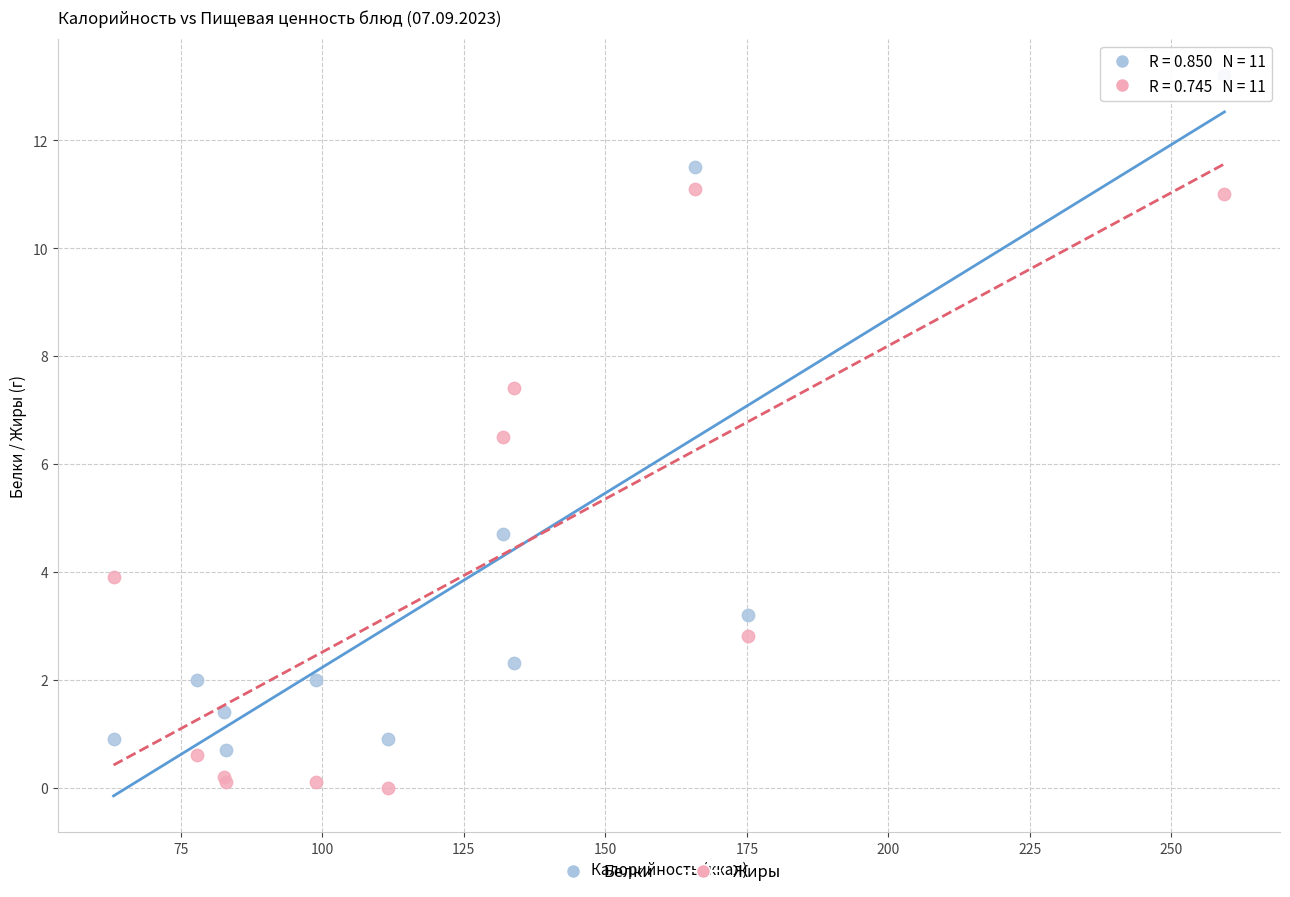

Which series reaches the minimum Y coordinate?

Жиры